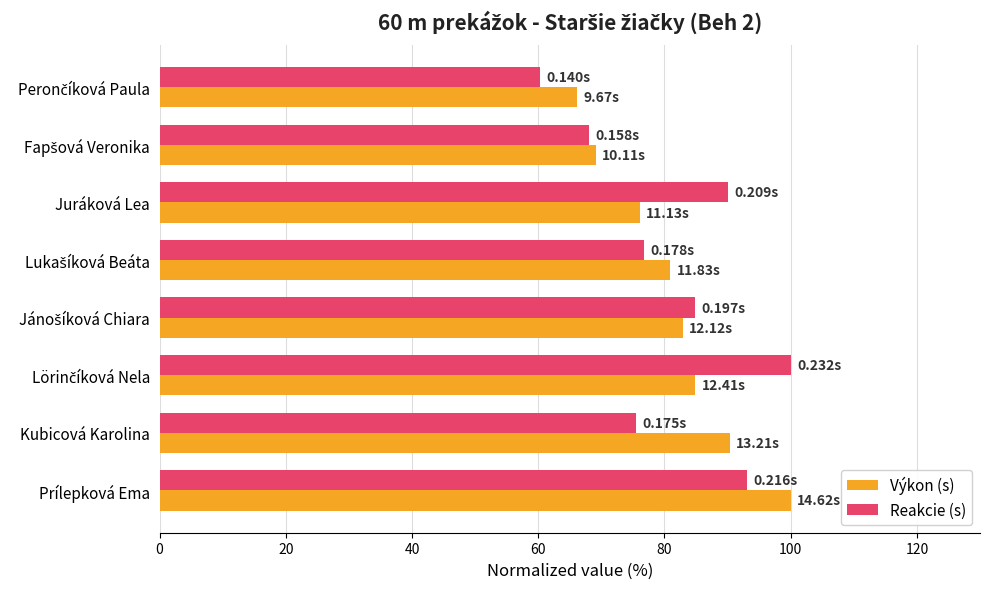

What is the spread (max minus min) of values at Prílepková Ema?

6.9